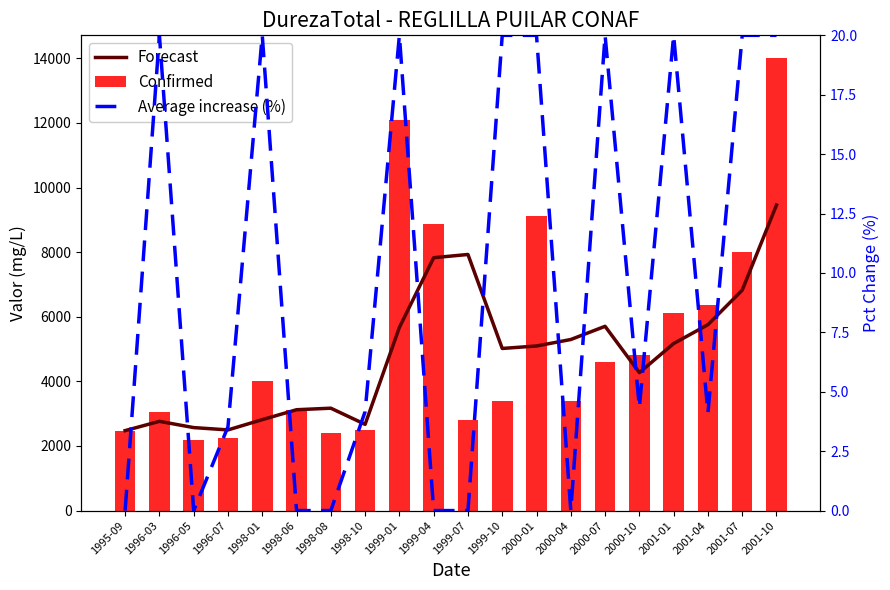

Reading left to right, transcribe all the data shown in this chart.

Forecast: 2475.0	2762.5	2569.0	2497.0	2815.0	3122.0	3169.7	2669.0	5670.0	7828.3	7928.3	5018.7	5095.3	5295.7	5704.7	4270.3	5171.0	5755.0	6822.7	9458.3
Confirmed: 2475.0	3050.0	2182.0	2259.0	4004.0	3103.0	2402.0	2502.0	12106.0	8877.0	2802.0	3377.0	9107.0	3403.0	4604.0	4804.0	6105.0	6356.0	8007.0	14012.0
Average increase (%): 0.0	20.0	0.0	3.5	20.0	0.0	0.0	4.2	20.0	0.0	0.0	20.0	20.0	0.0	20.0	4.3	20.0	4.1	20.0	20.0